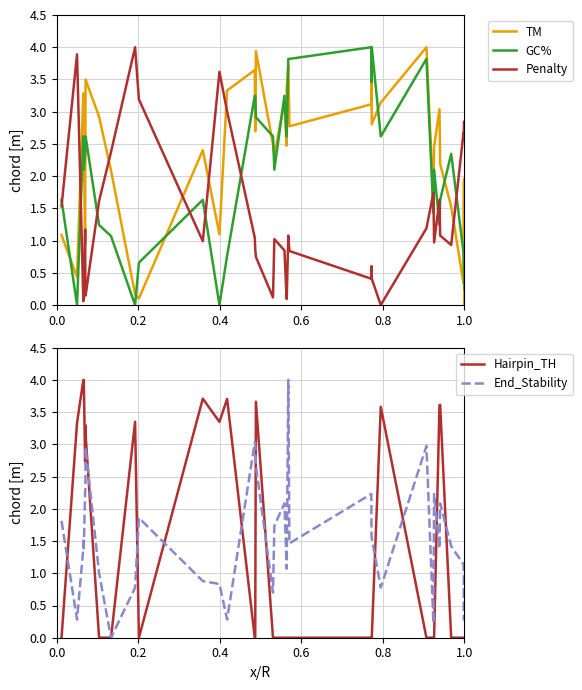

How many times do GC% and TM cross each other?

21